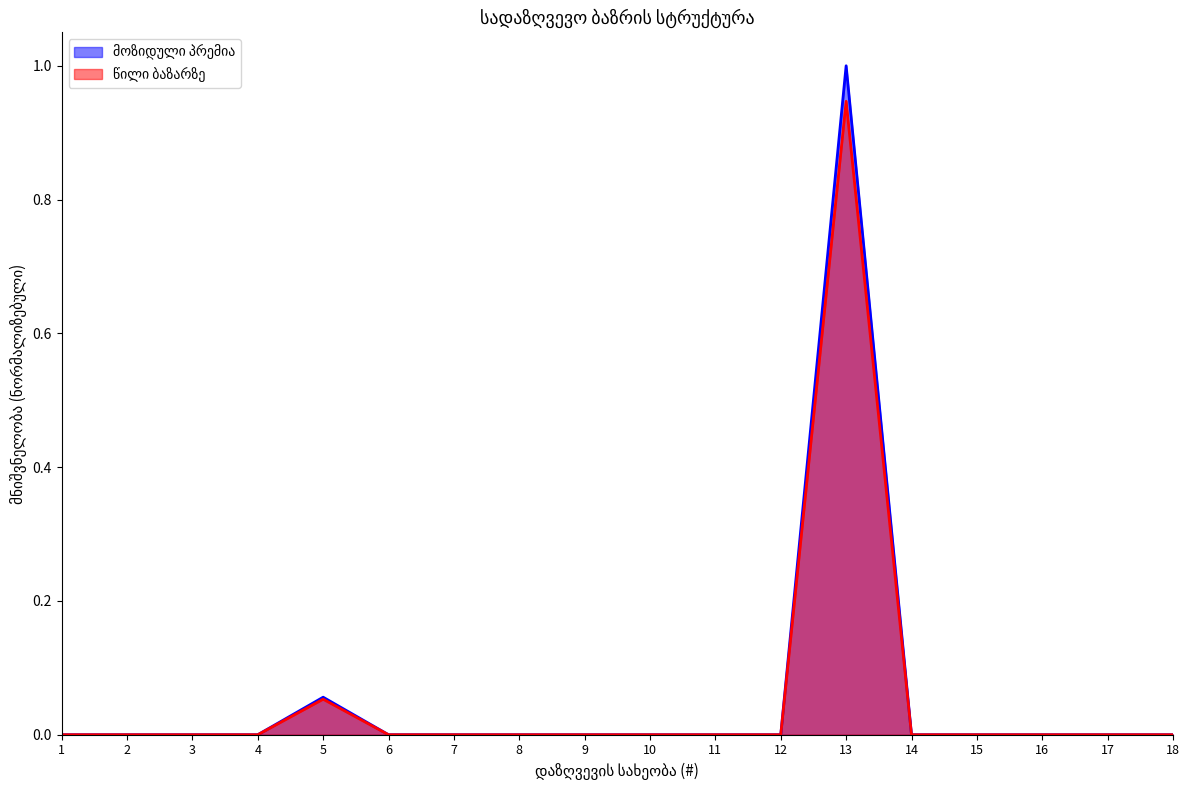

How many values in the წილი ბაზარზე series exceed 0?

2